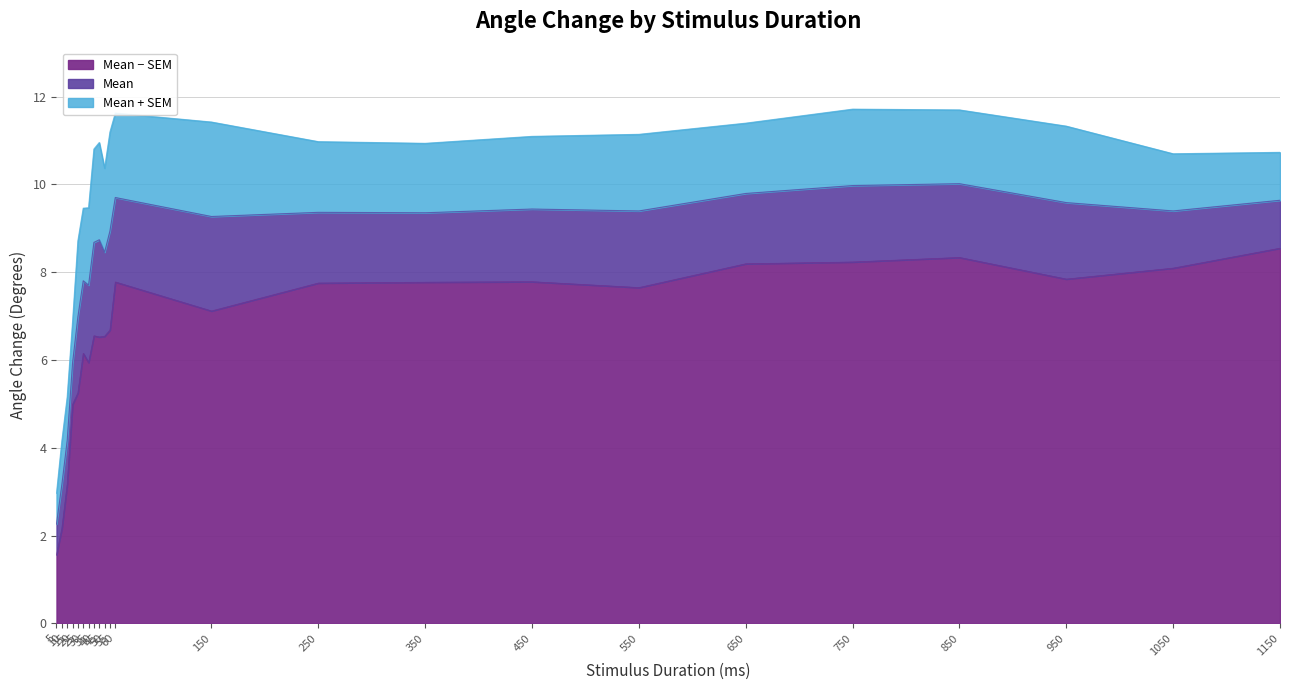

How many points are higher than both their immediate neighbors (excluding endpoints)?

6